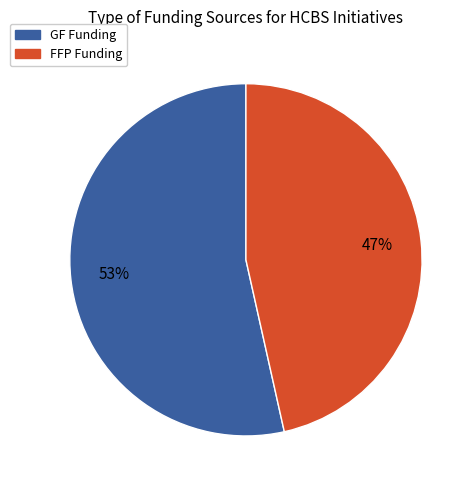

How many segments does this pie chart have?

2